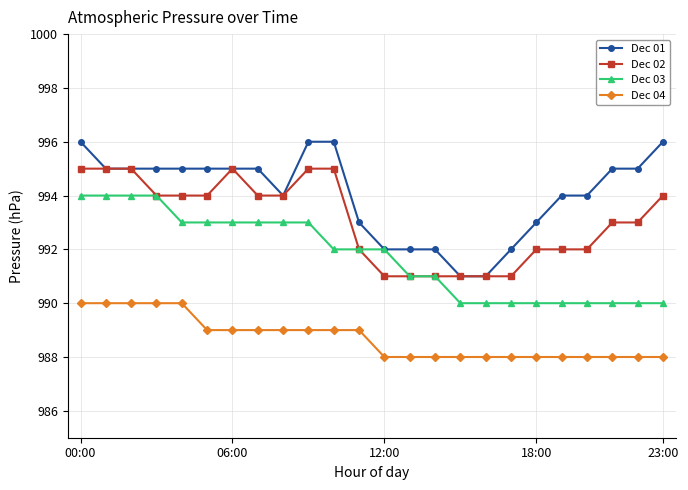

Rank the series by their average value, from lowest to highest.

Dec 04, Dec 03, Dec 02, Dec 01